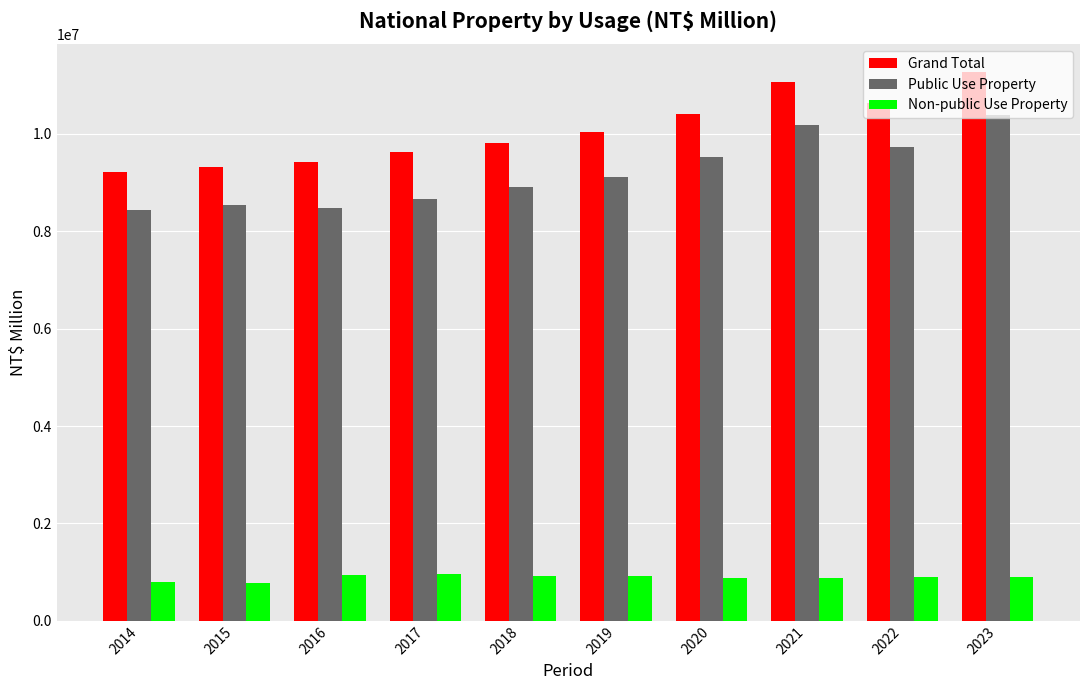

How many bars are there in total?

30